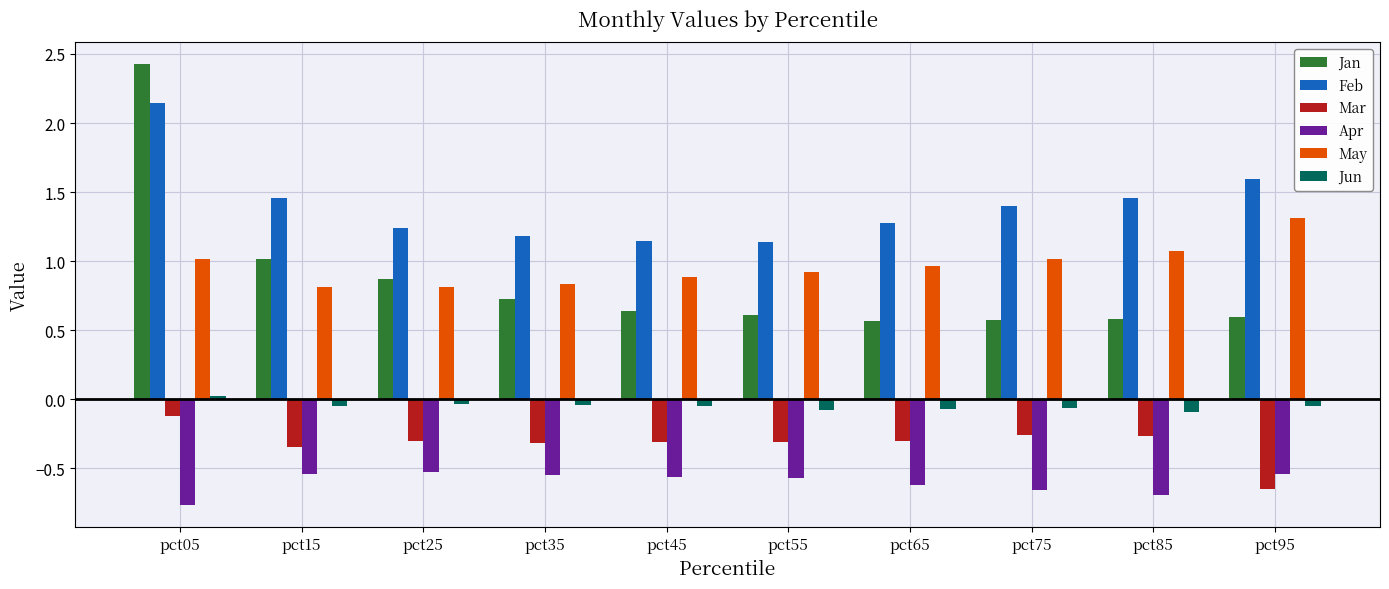

How many groups of bars are there?

10